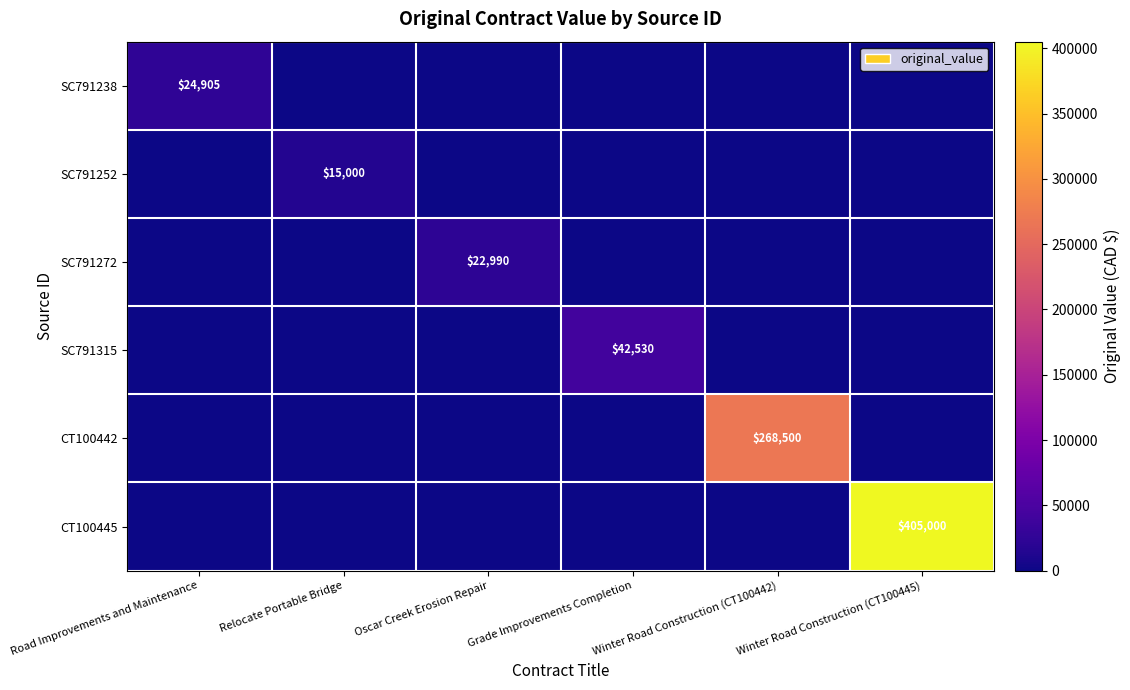

How many categories are shown in the chart?

6